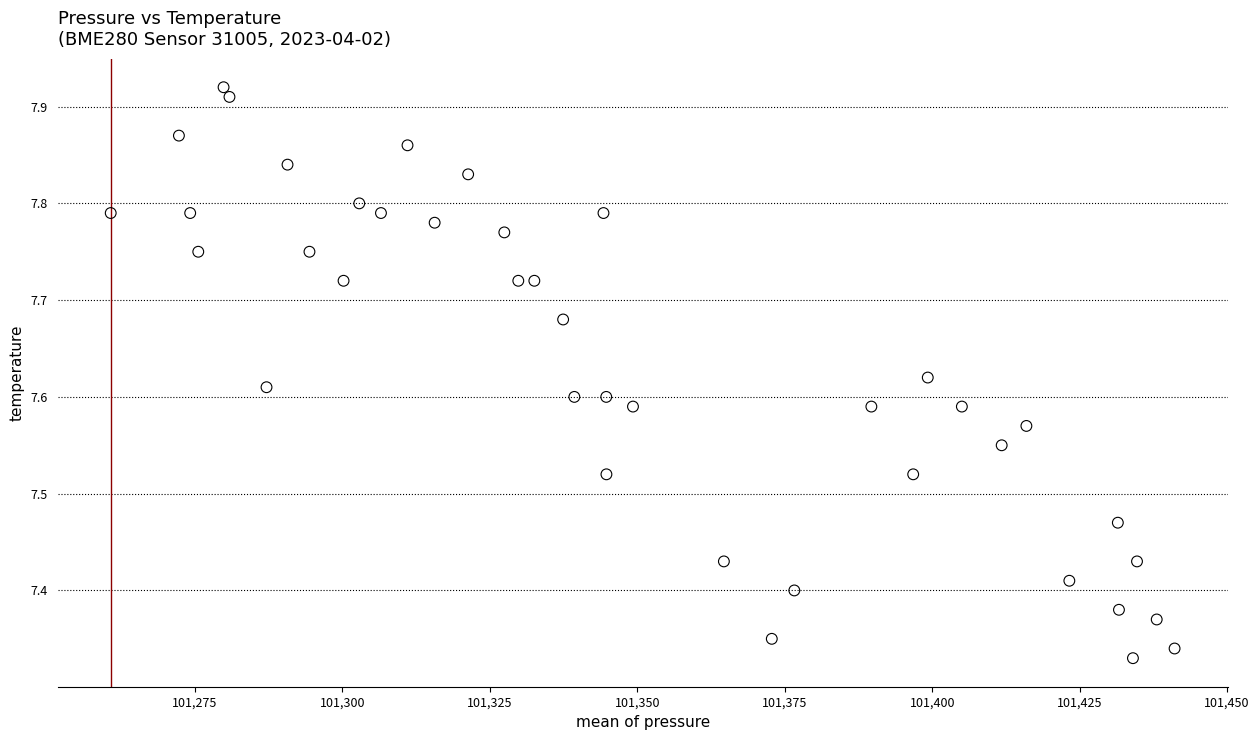

What is the range of X values (max minus min)?

180.3